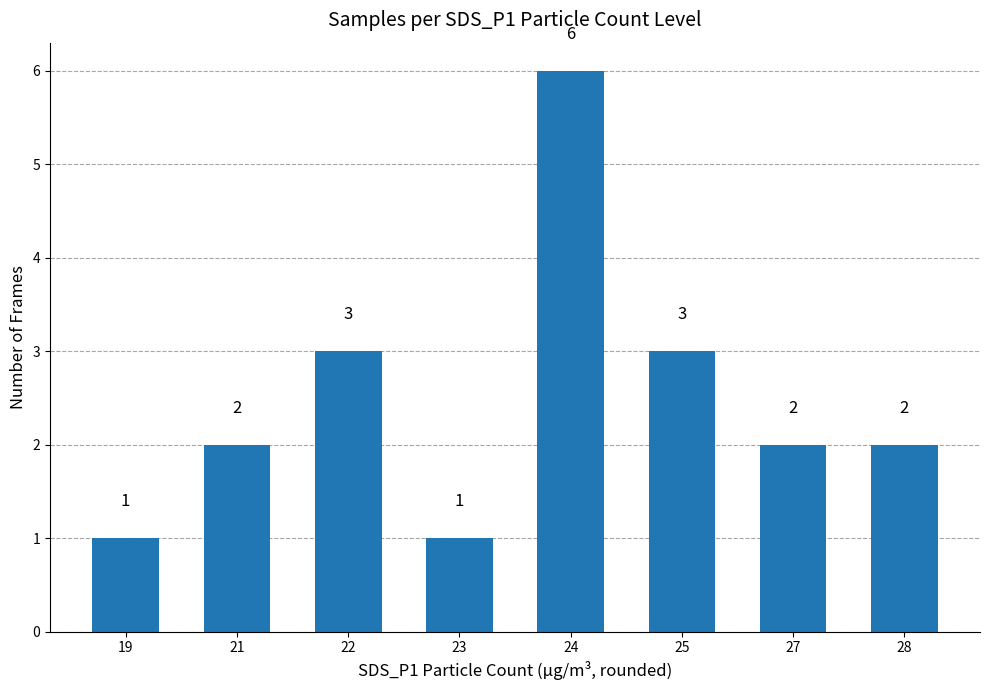

Does the chart contain any negative values?

No